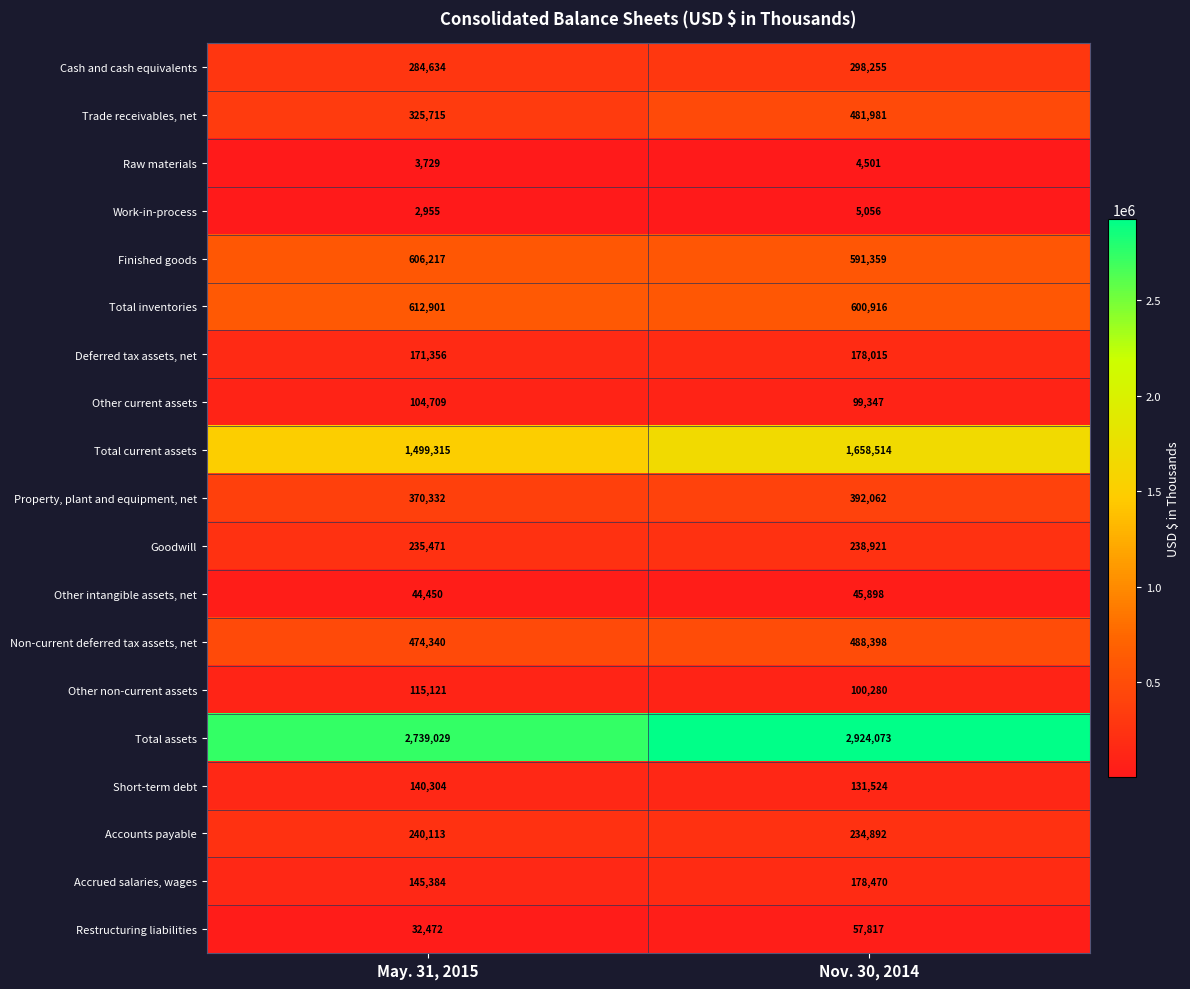

Rank the series at Nov. 30, 2014 from highest to lowest value.

Total assets, Total current assets, Total inventories, Finished goods, Non-current deferred tax assets, net, Trade receivables, net, Property, plant and equipment, net, Cash and cash equivalents, Goodwill, Accounts payable, Accrued salaries, wages, Deferred tax assets, net, Short-term debt, Other non-current assets, Other current assets, Restructuring liabilities, Other intangible assets, net, Work-in-process, Raw materials